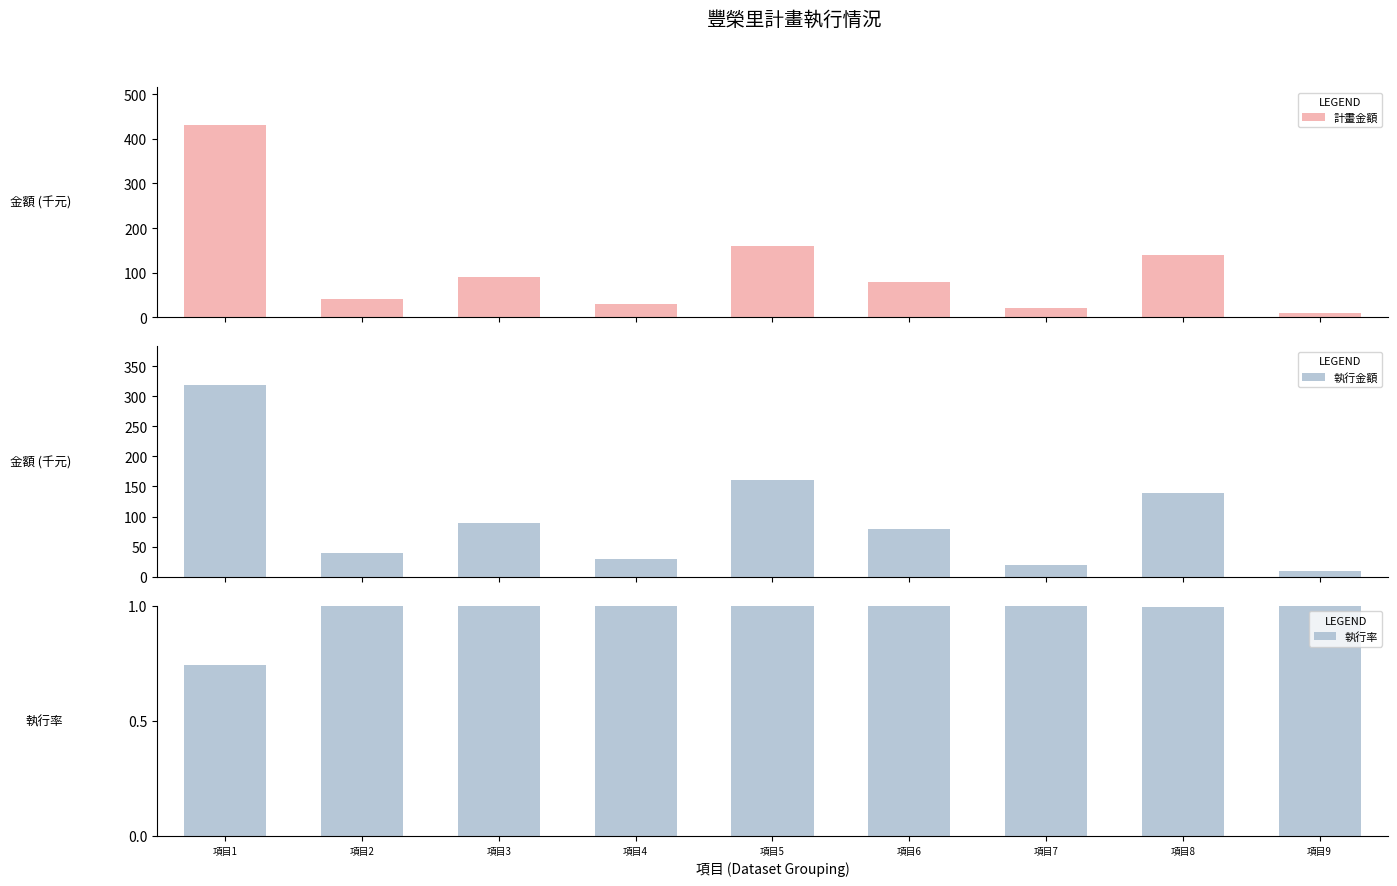

Which has a higher value, 項目2 or 項目6?

項目6